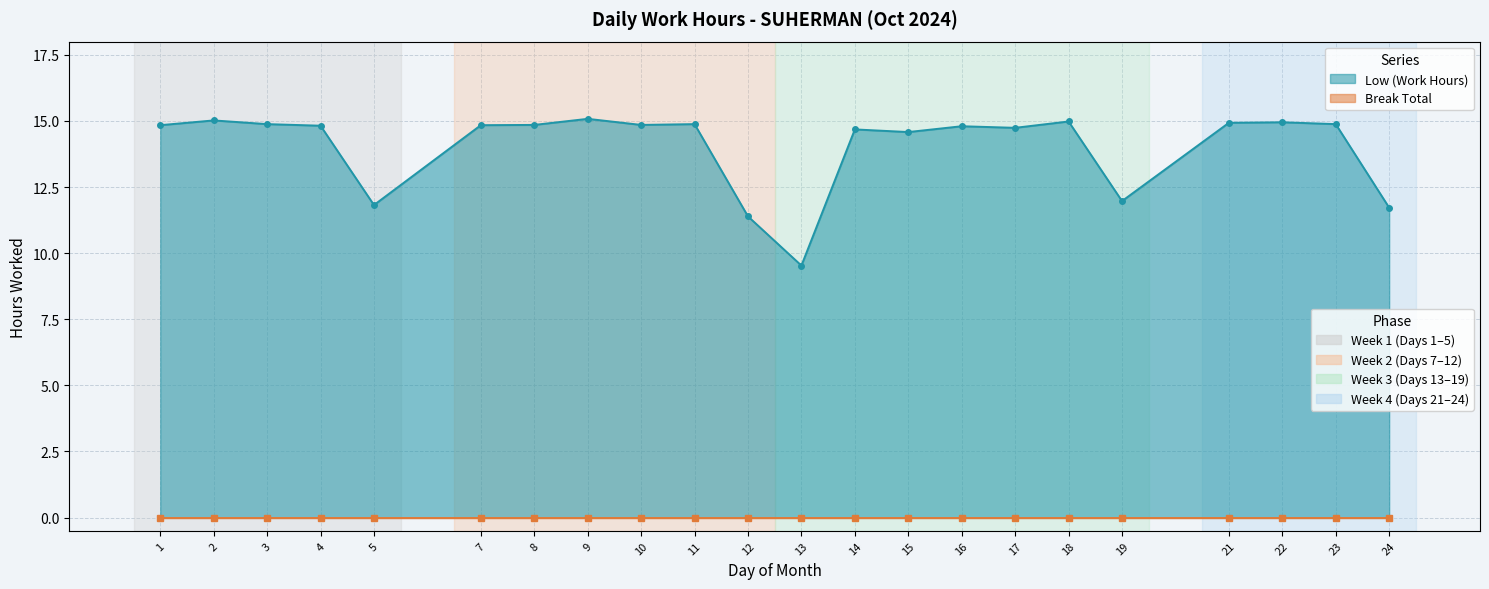

Where does the data first go above 14?

1